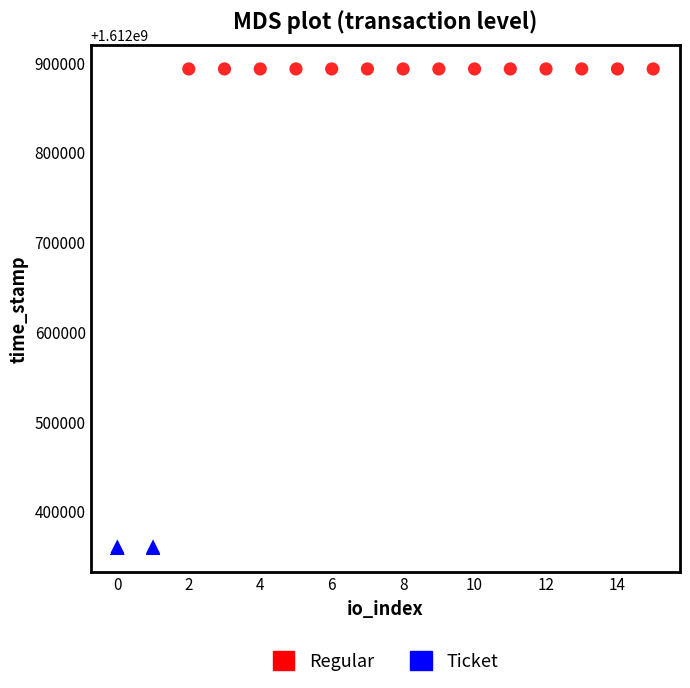

Which series reaches the minimum Y coordinate?

Ticket